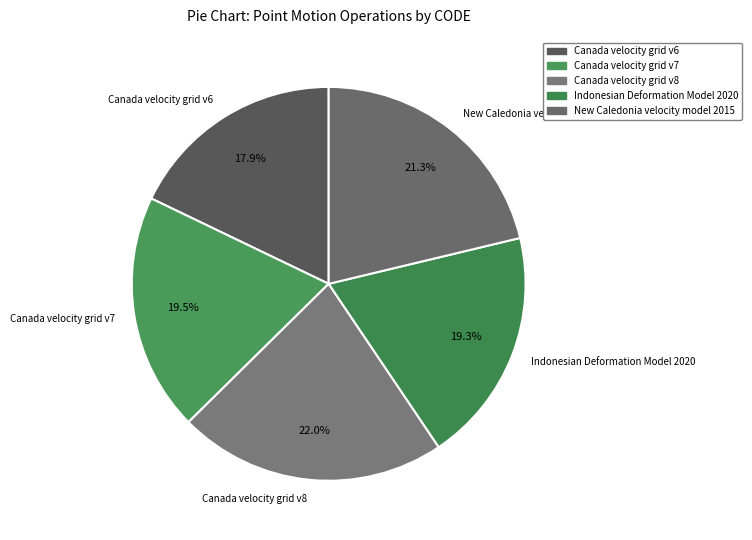

How many slices are in this pie chart?

5